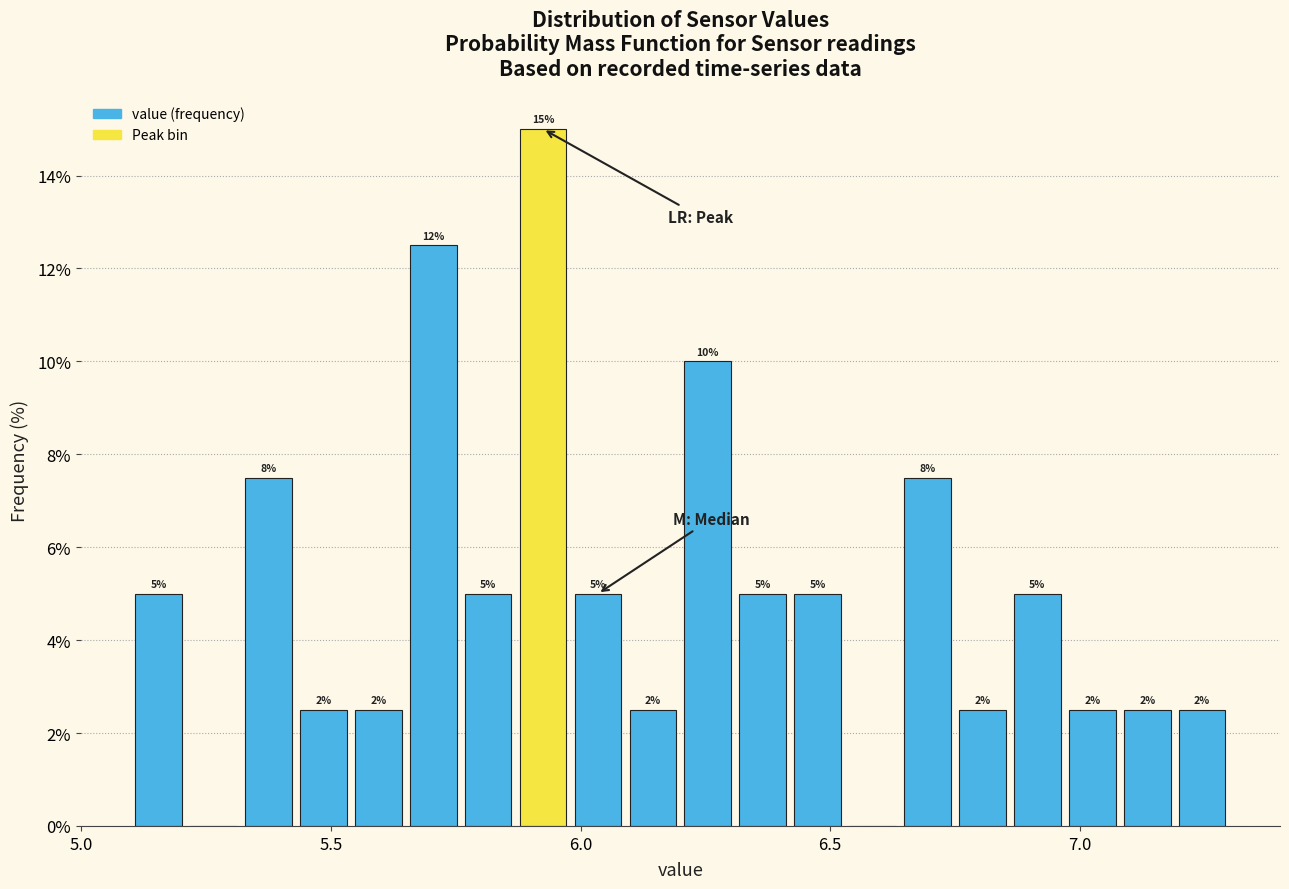

Read against the x-axis, roughly where is the centre of the tallest bar?

5.95